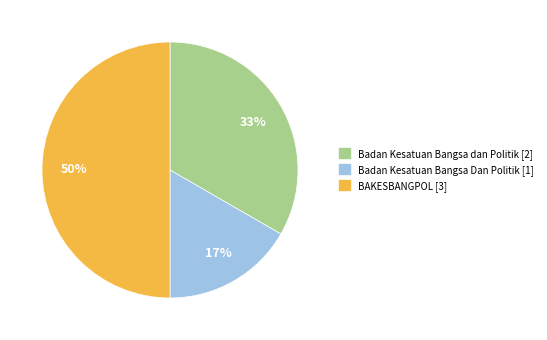

Is it true that BAKESBANGPOL is 45% of the pie?

False